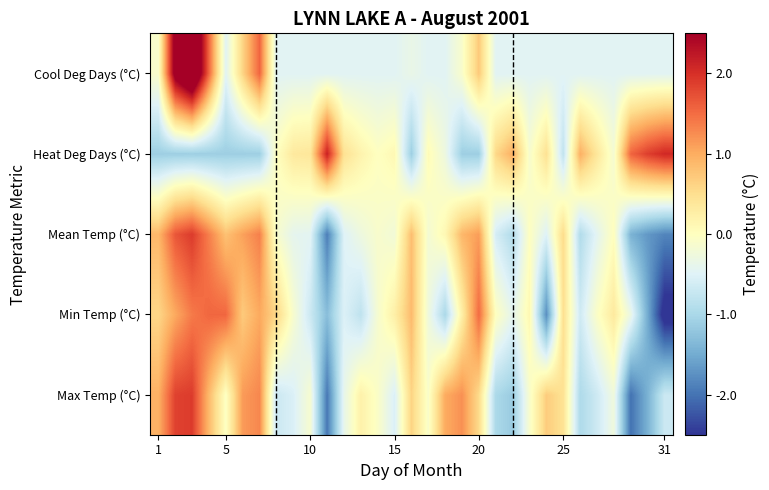

What is the minimum value shown in the chart?

-2.7